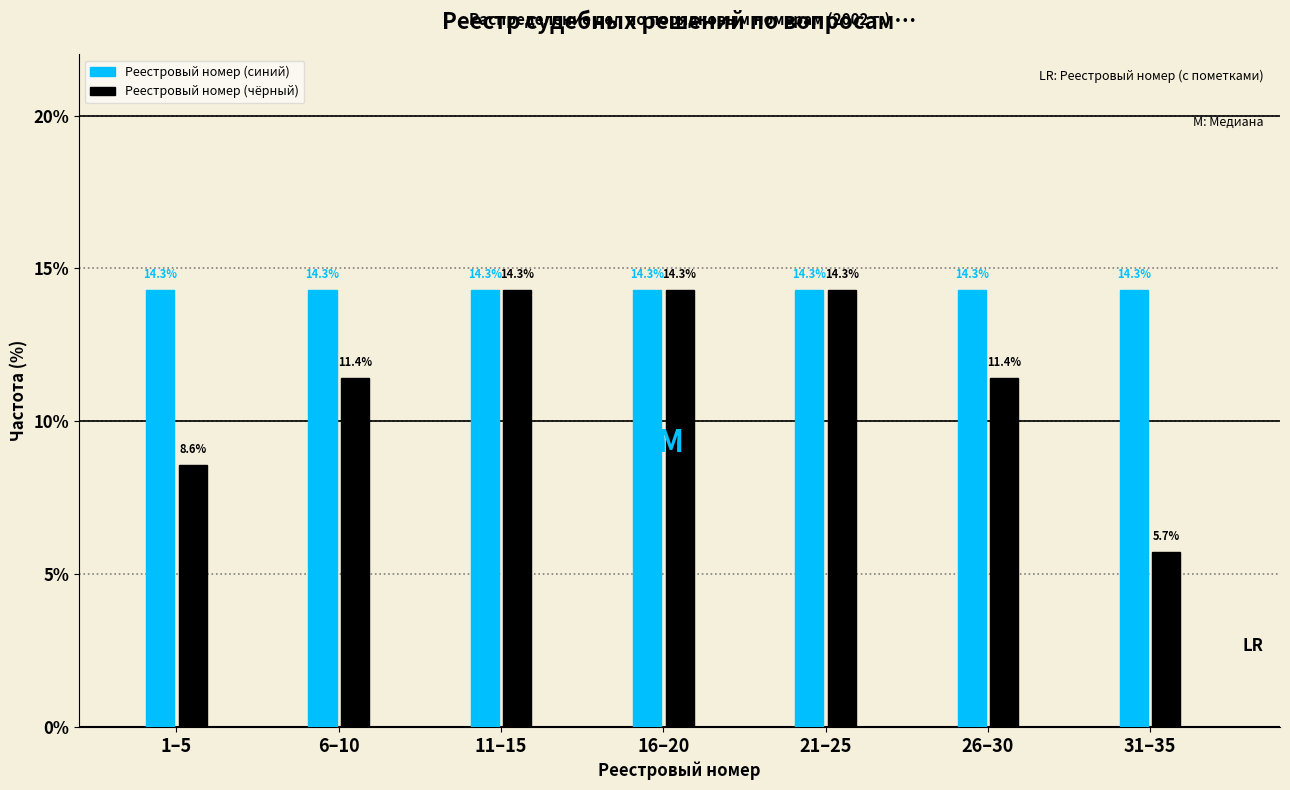

Reading right to left, what are all the values shown in this chart?

Реестровый номер (синий): 14.3	14.3	14.3	14.3	14.3	14.3	14.3
Реестровый номер (чёрный): 5.7	11.4	14.3	14.3	14.3	11.4	8.6